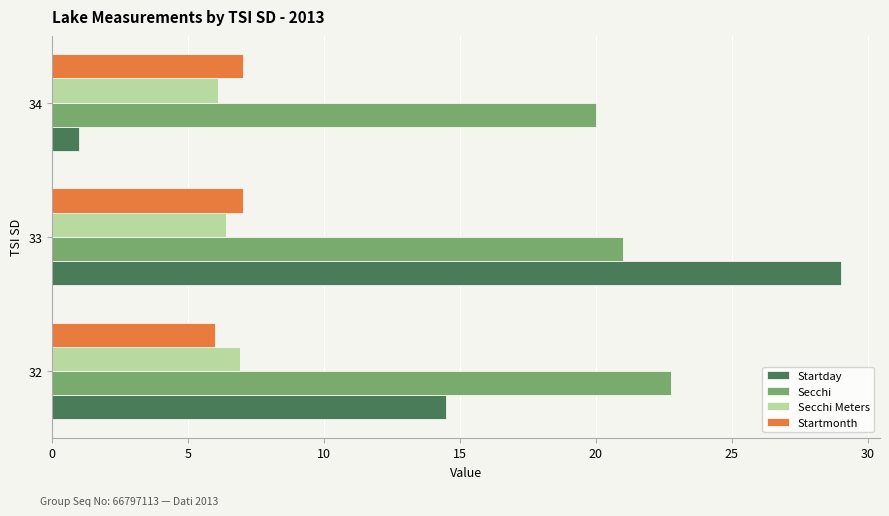

The value of Secchi at 32 is 39.7. True or false?

False